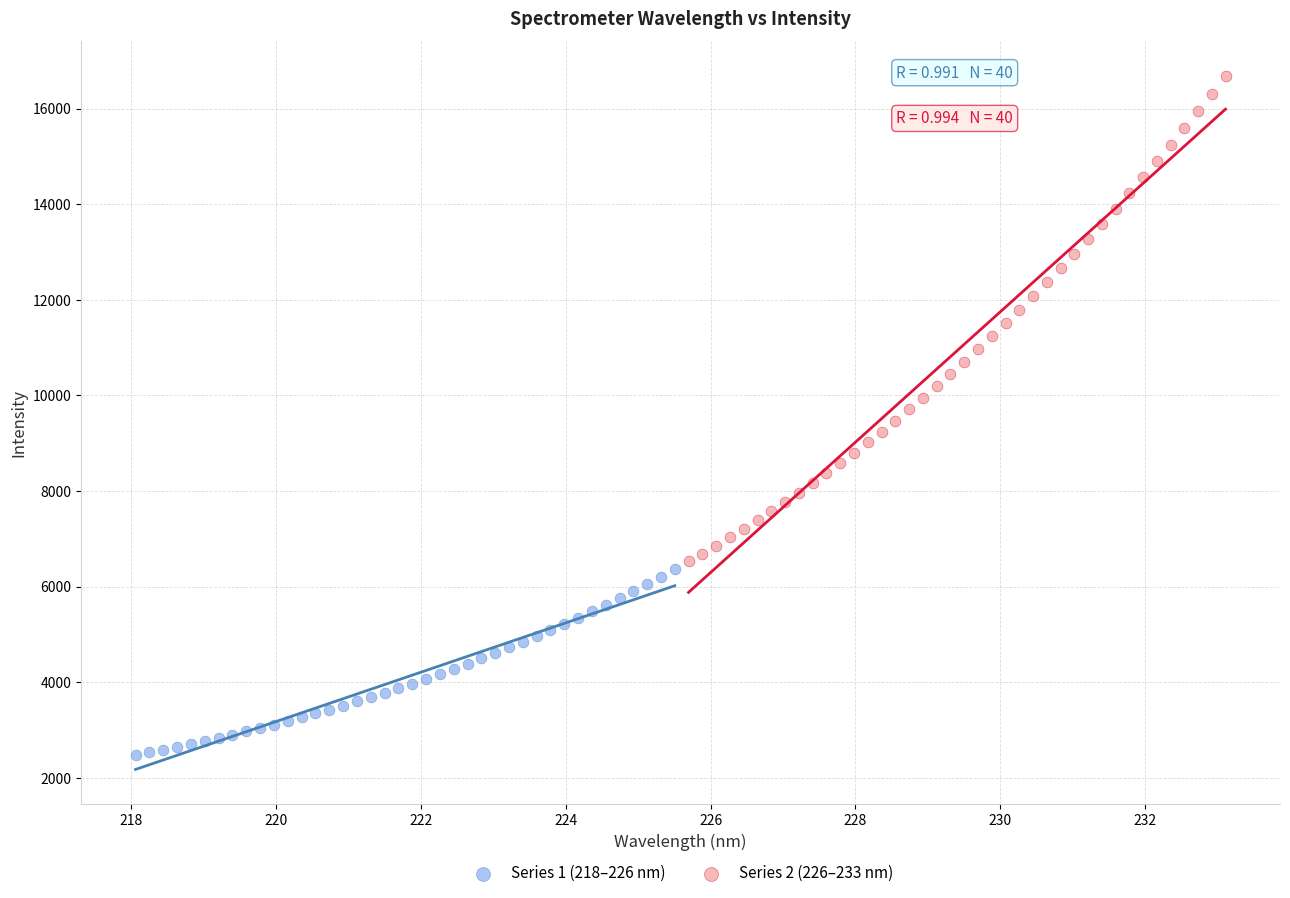

Which series has the largest Y range (max minus min)?

Series 2 (226–233 nm)